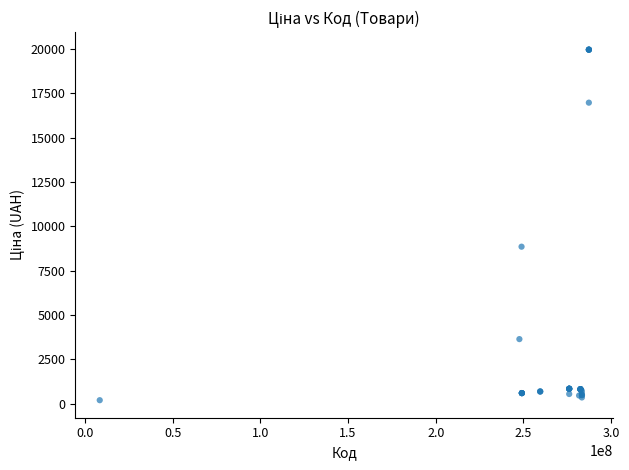

What Y value in the scatter plot is closest to 10083?

8856.7